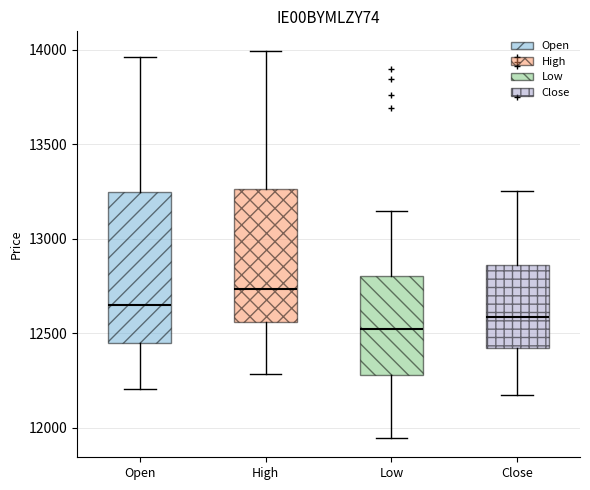

Which box is the tallest, from its lower edge to its upper edge?

Open